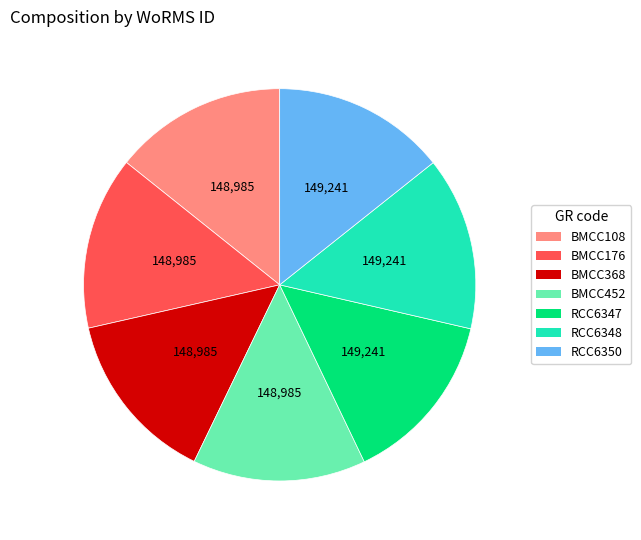

Does RCC6348 represent more than half of the total?

No